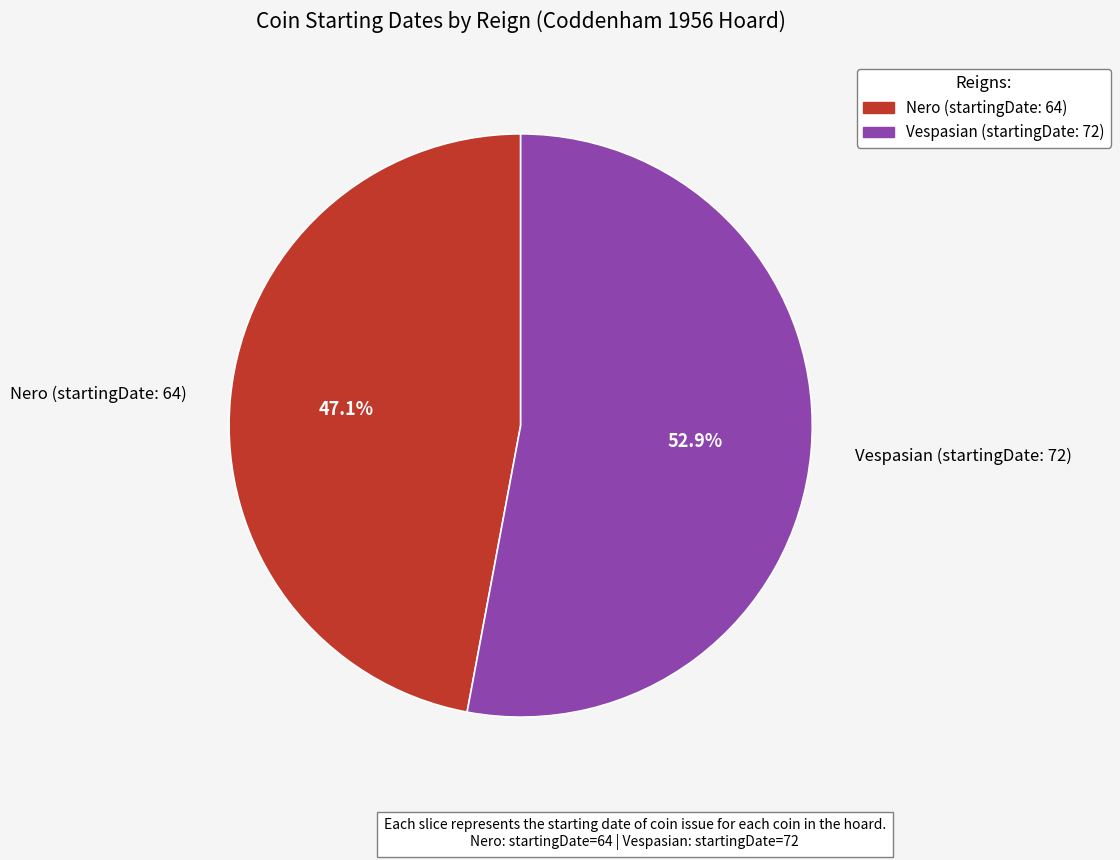

What is the smallest slice in the pie chart?

Nero (startingDate: 64)